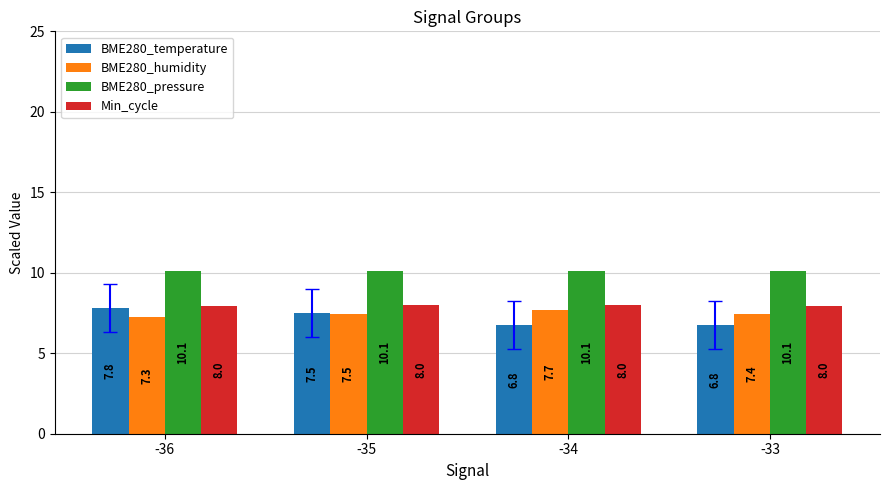

Rank the series by their maximum value, from highest to lowest.

BME280_pressure, Min_cycle, BME280_temperature, BME280_humidity